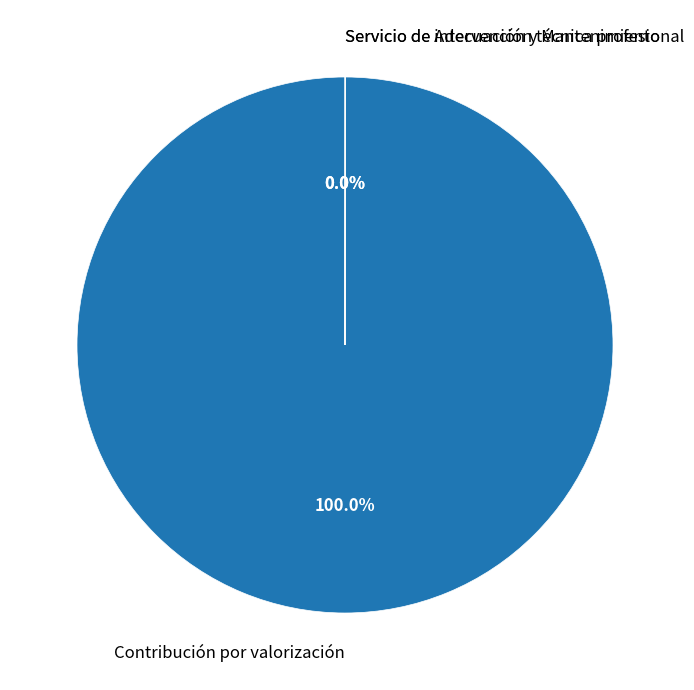

To the nearest percent, what is the difference between the largest and smallest slice percentages?

100%